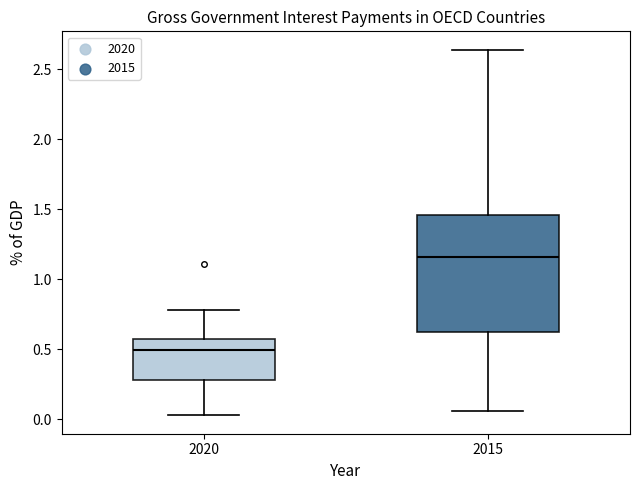

Which box is the tallest, from its lower edge to its upper edge?

2015